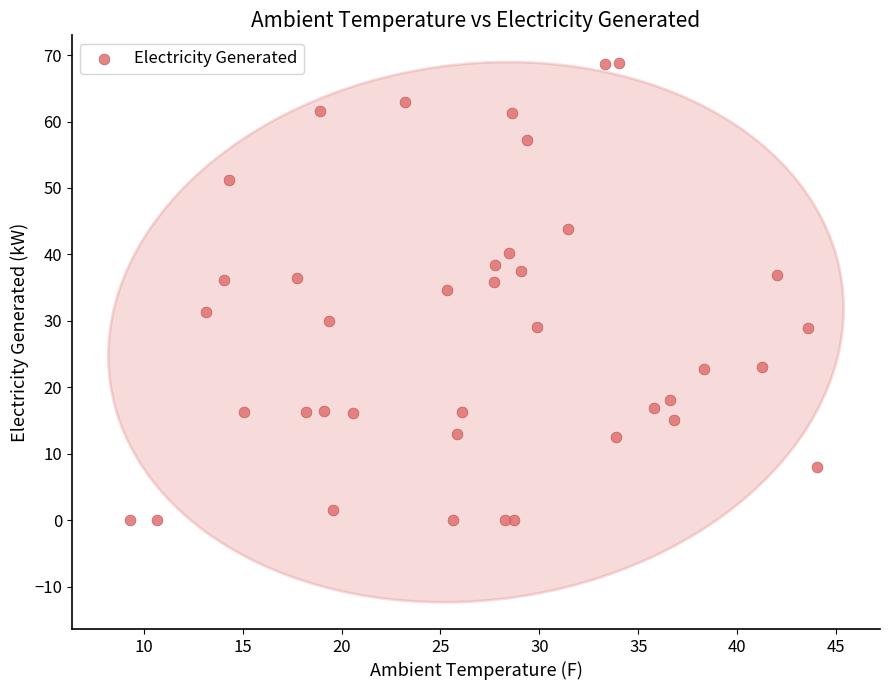

What is the range of Y values (max minus min)?

68.8